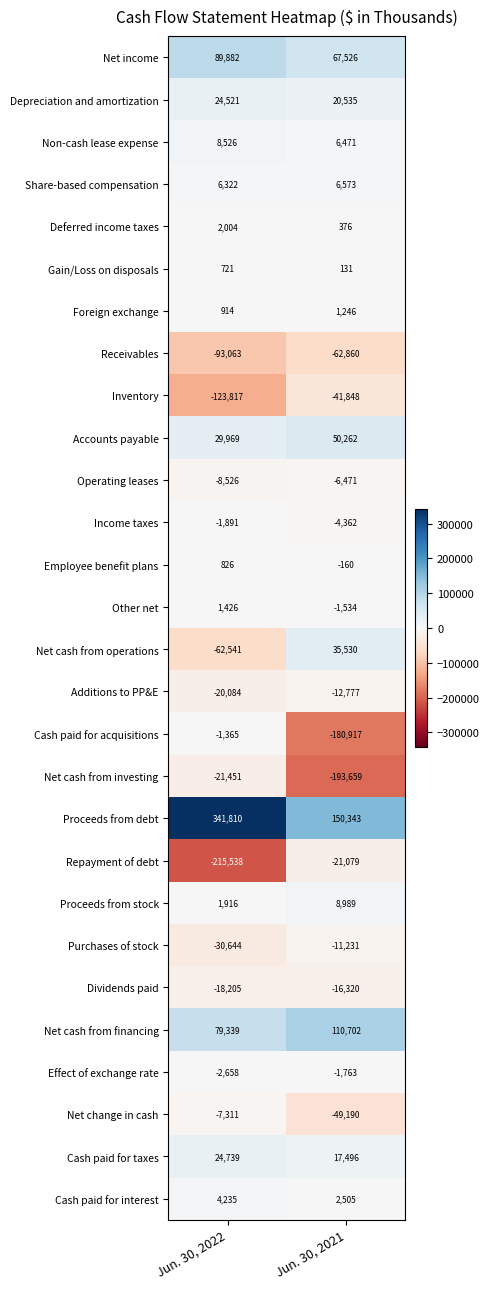

What is the average value of the Dividends paid series?

-17262